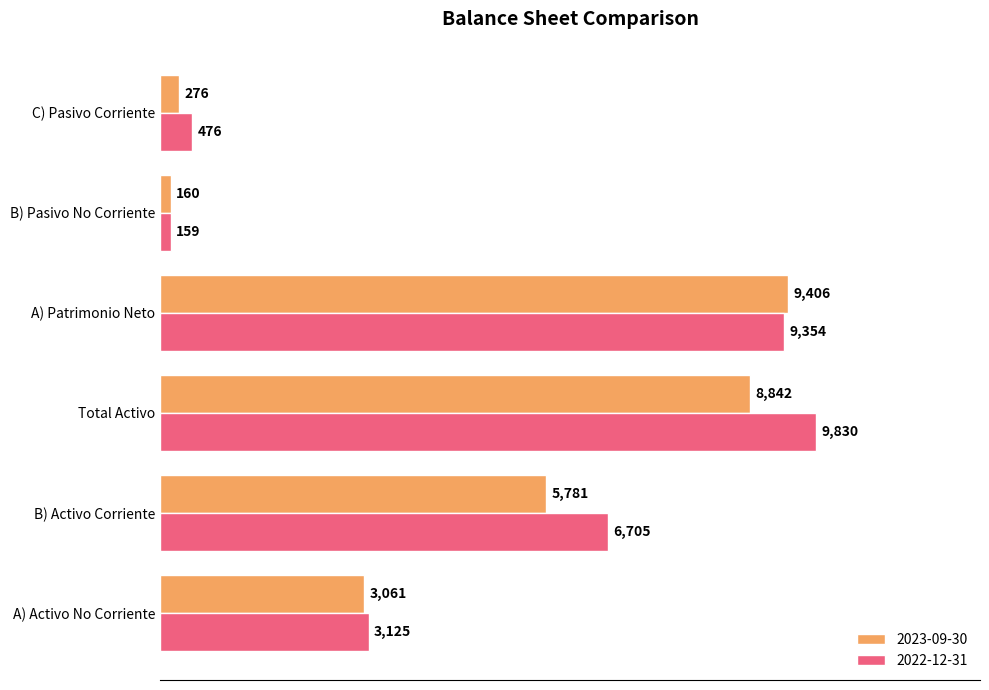

What is the difference between the highest and lowest values at C) Pasivo Corriente?

200